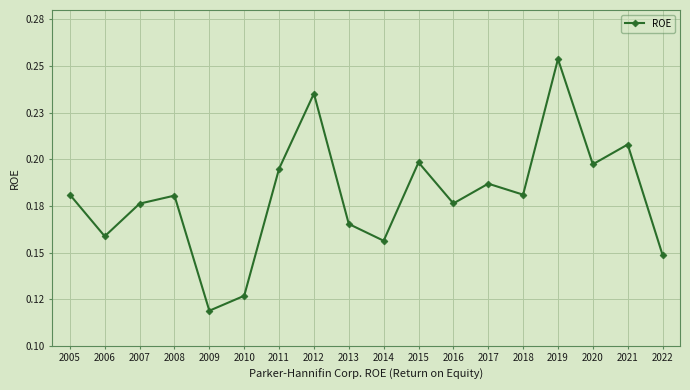

What is the value of the 13th point from the left?

0.2